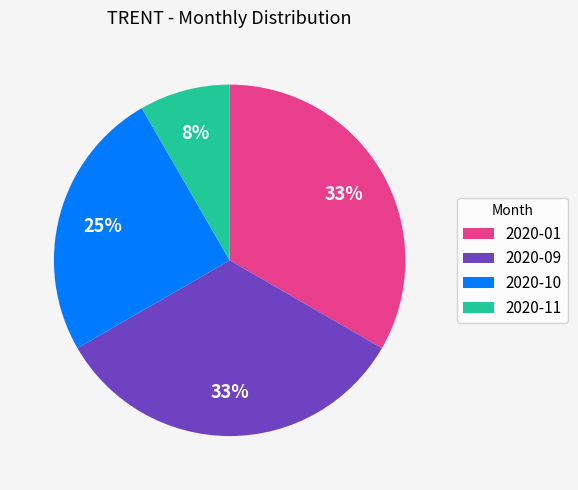

Count the number of slices in the pie.

4